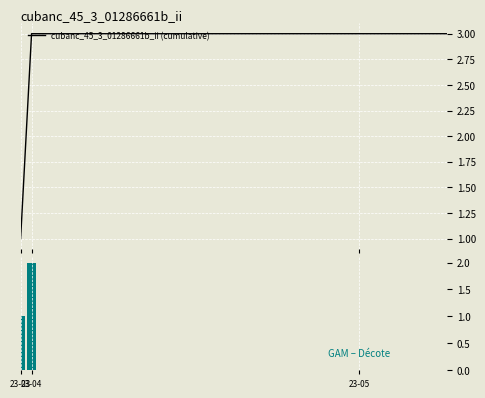

How many bars are there in each group?

2